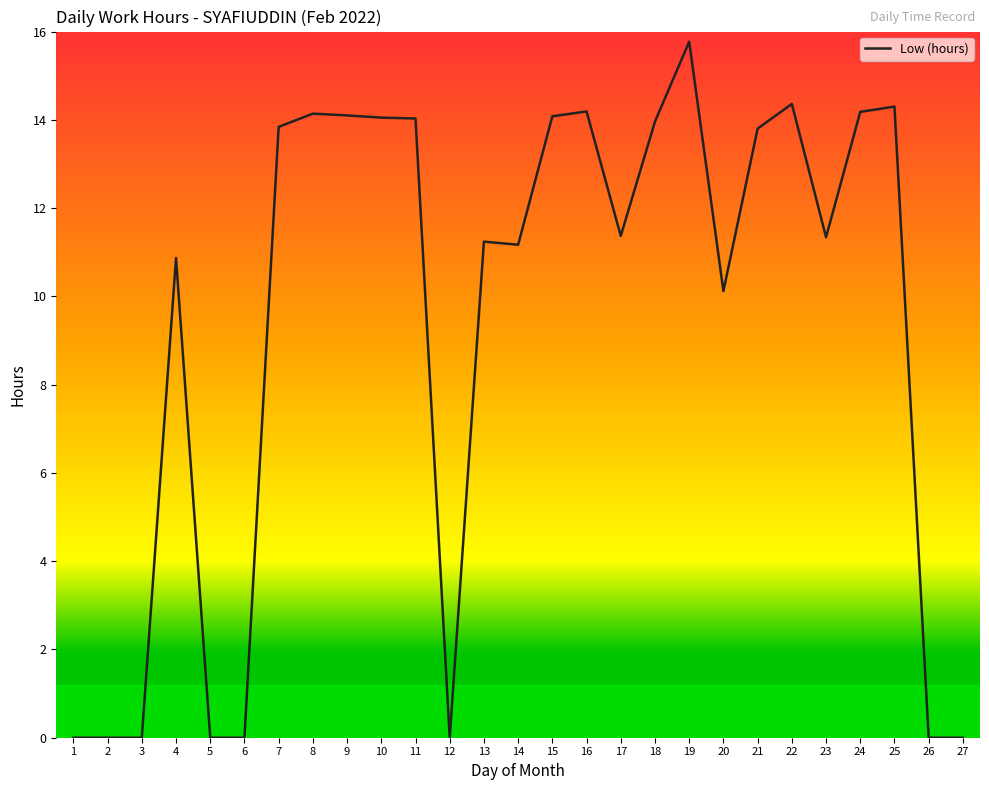

The value at 4 is 10.9. True or false?

True